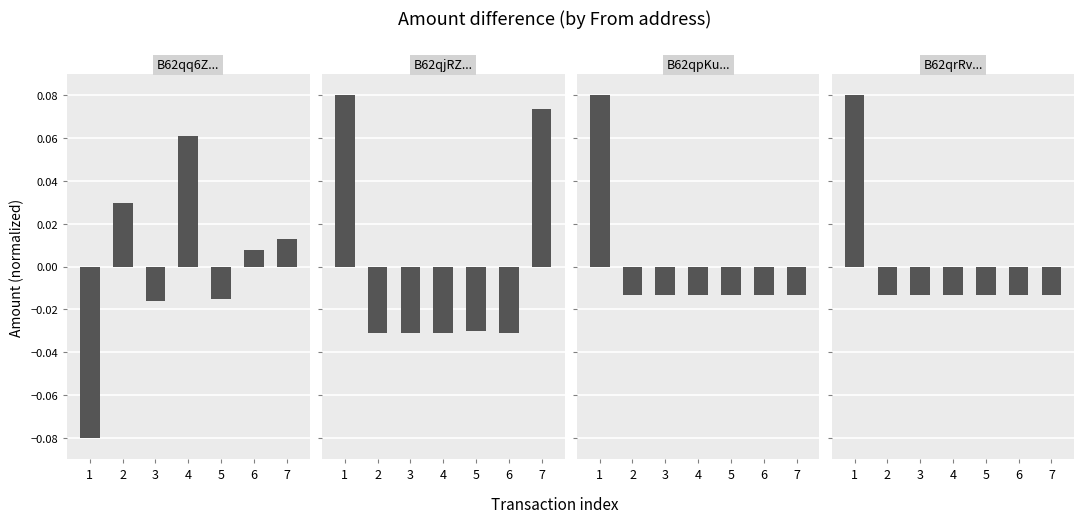

Between 4 and 7, which series saw the biggest shift?

B62qjRZ...